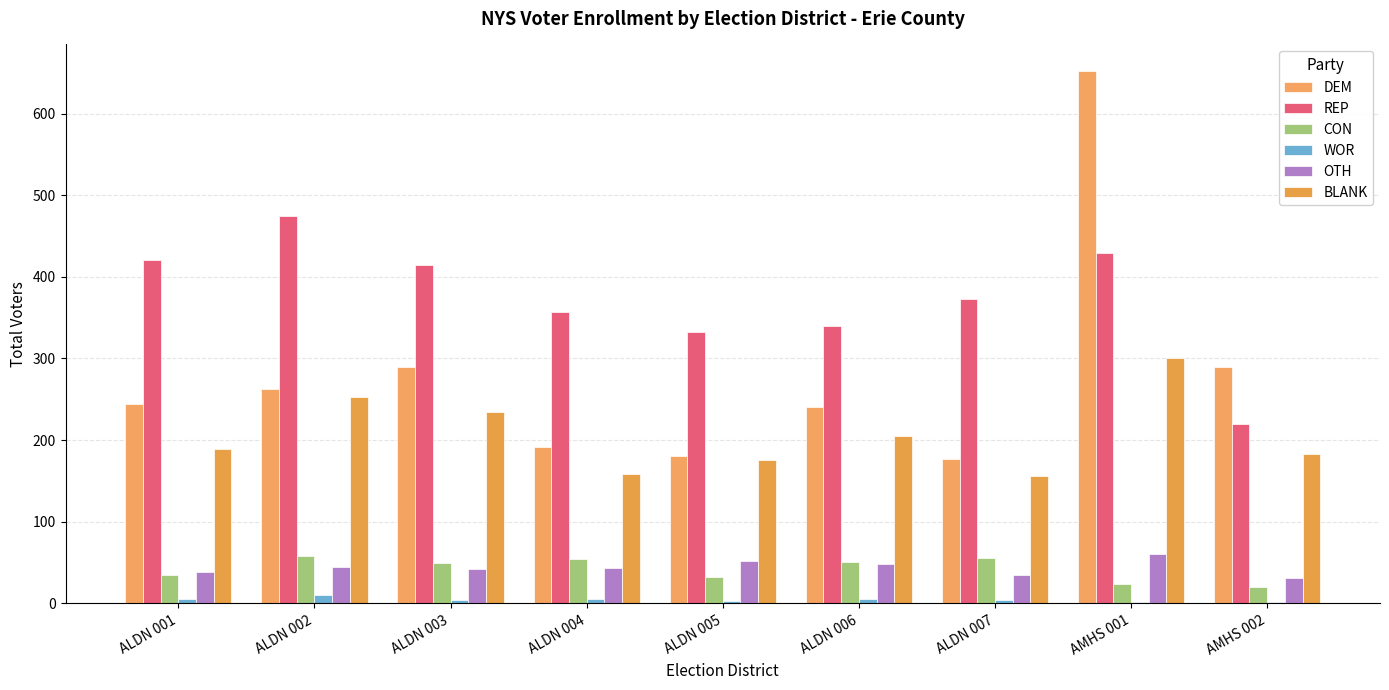

What is the sum of the DEM values at ALDN 001 and ALDN 006?

485